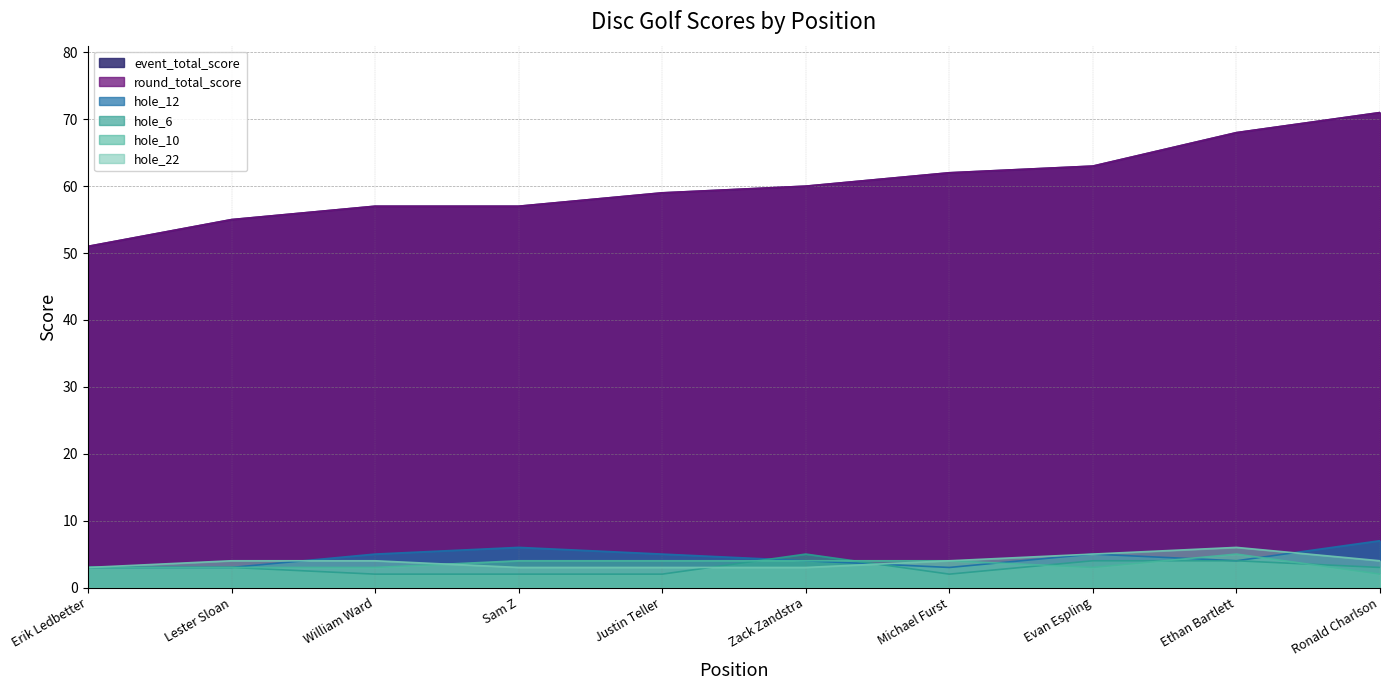

How many series are shown in this chart?

6